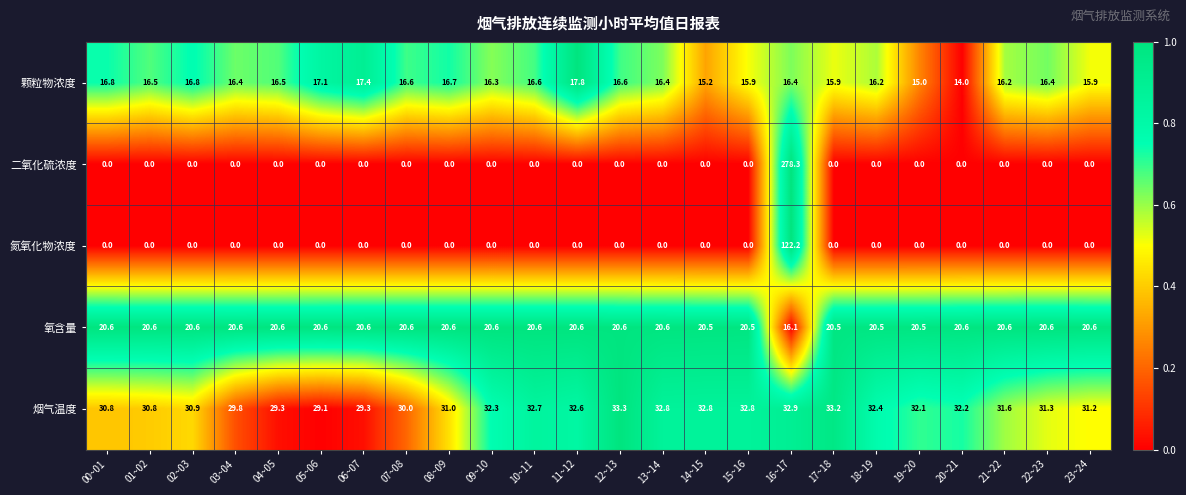

Between 00~01 and 04~05, which series saw the biggest shift?

烟气温度